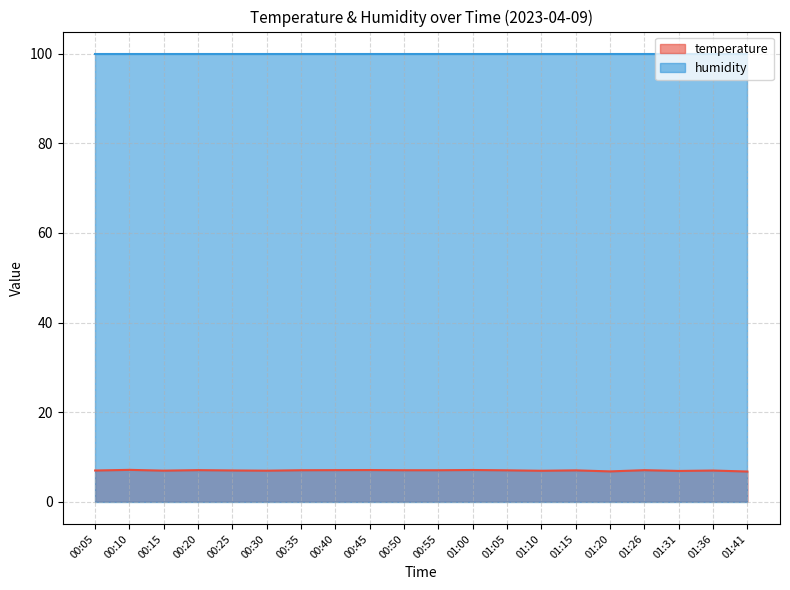

Between 00:40 and 00:35, which is larger?

00:40